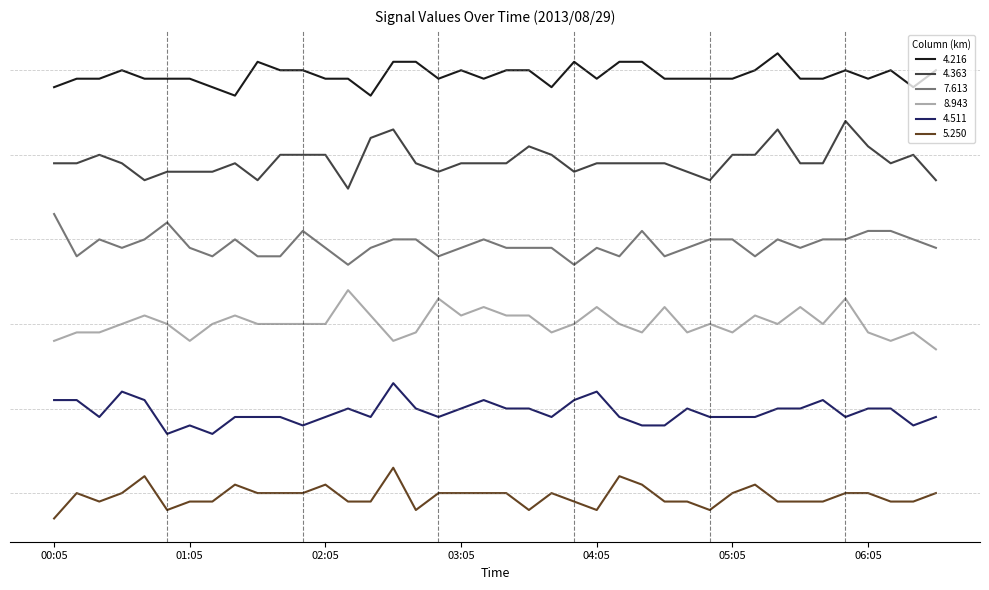

What is the label of the 34th point from the left?

05:35